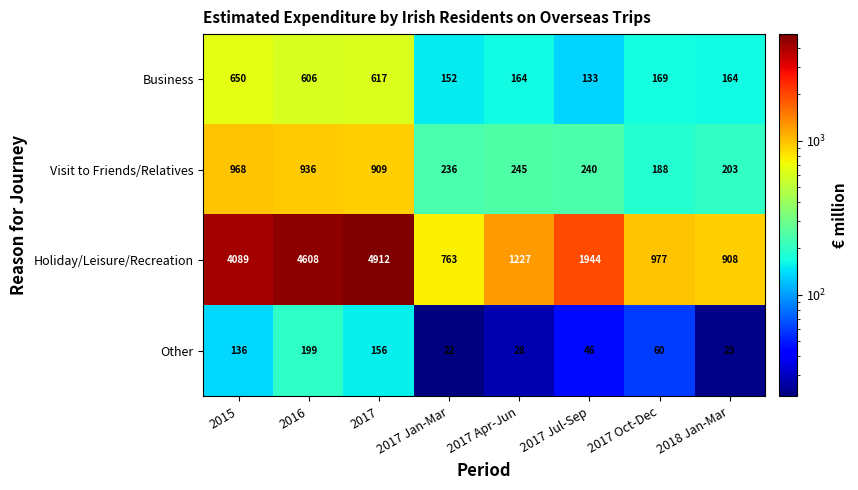

Between 2017 Jul-Sep and 2017 Oct-Dec, which series saw the biggest shift?

Holiday/Leisure/Recreation